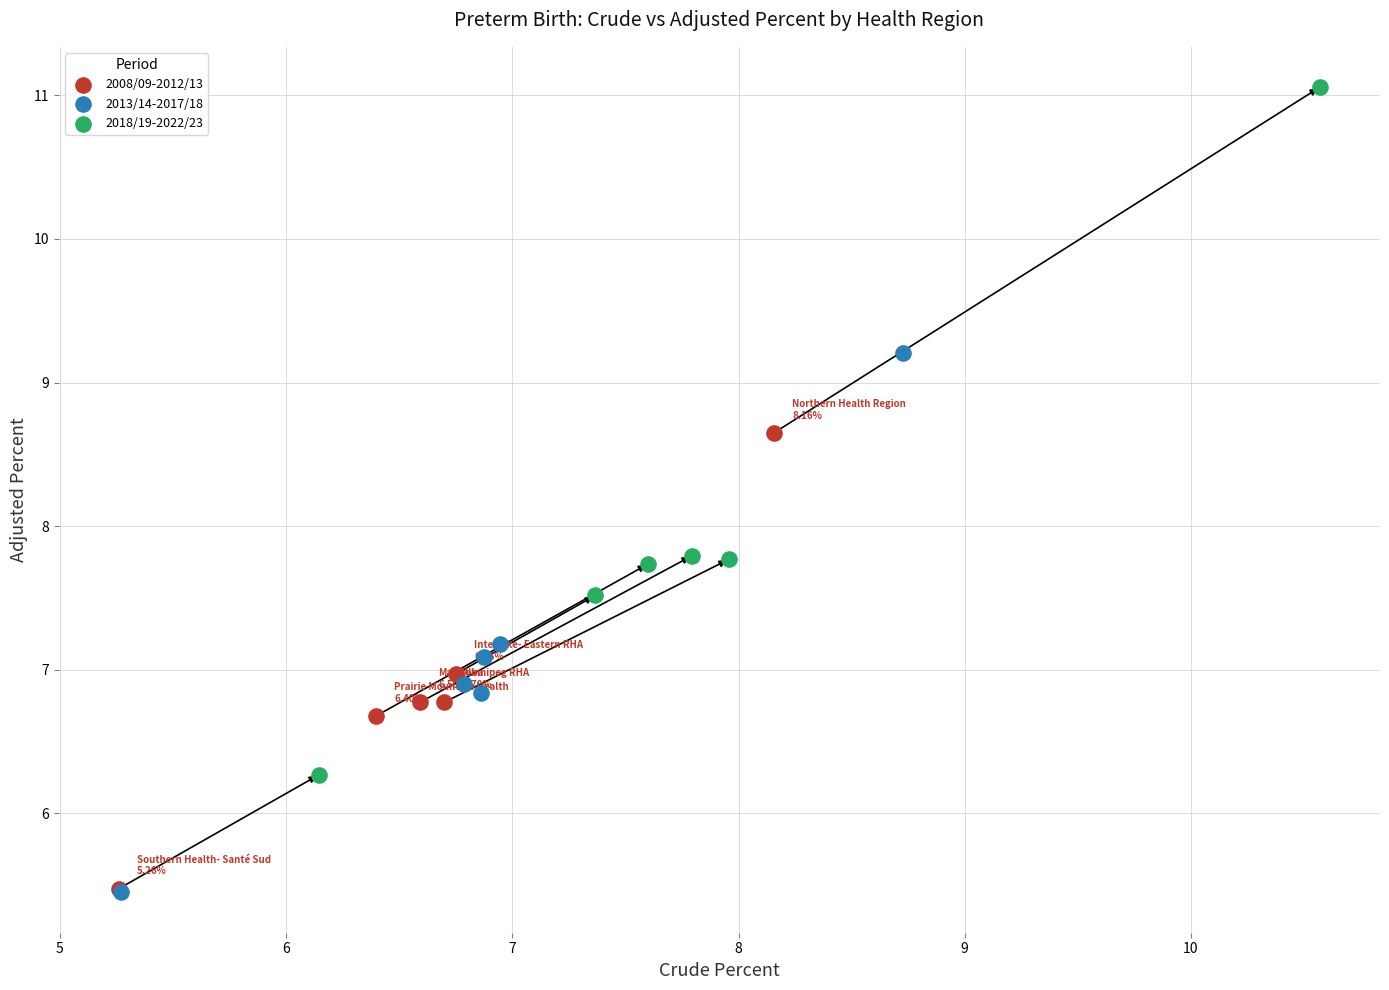

Which series has the largest Y range (max minus min)?

2018/19-2022/23